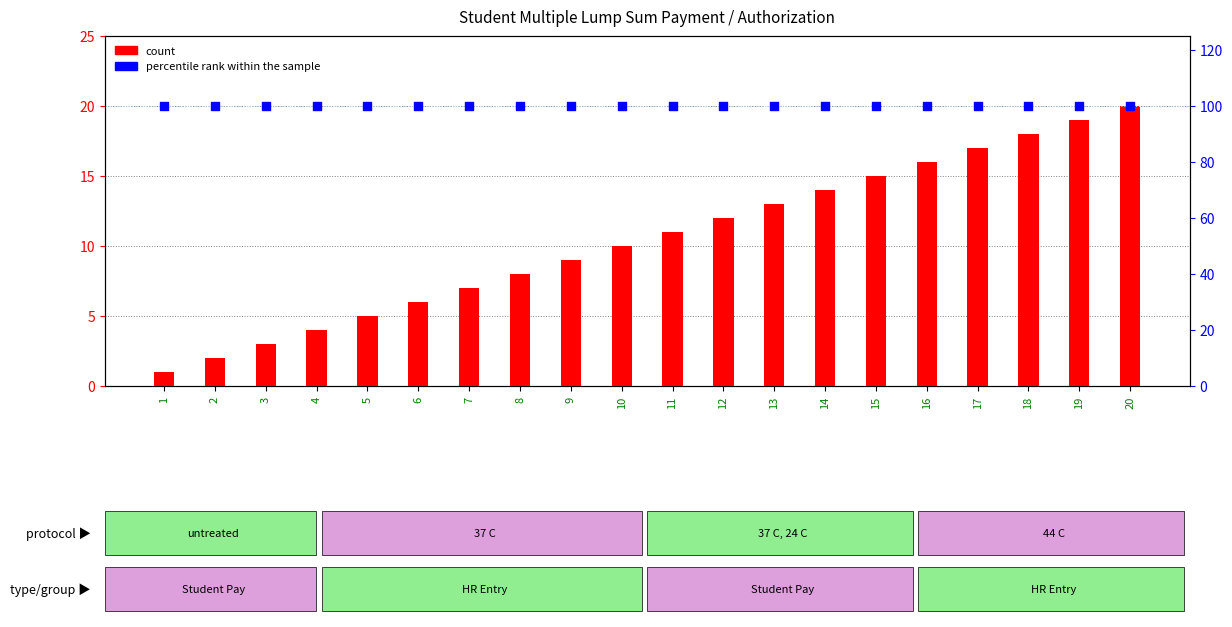

Which series contains the highest Y value?

percentile rank within the sample